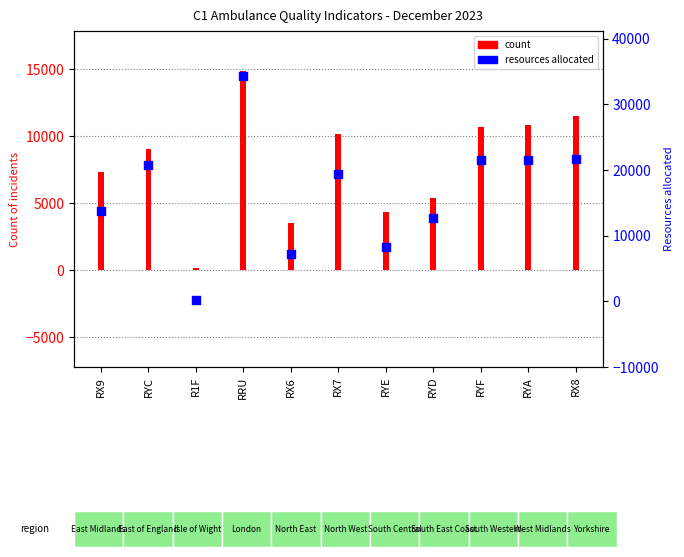

What is the total value across all series at RRU?

49235